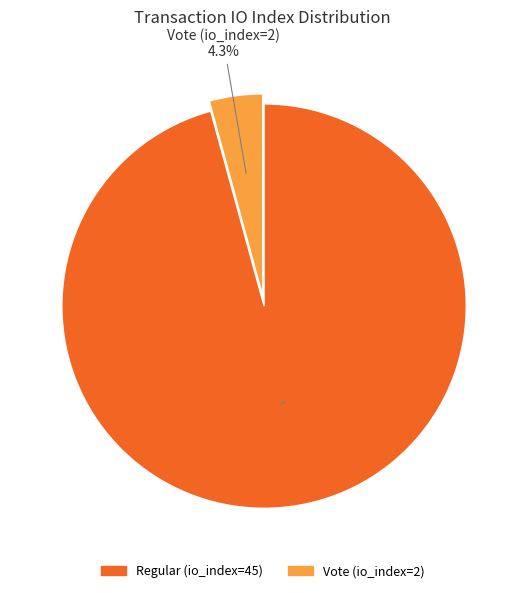

Count the number of slices in the pie.

2